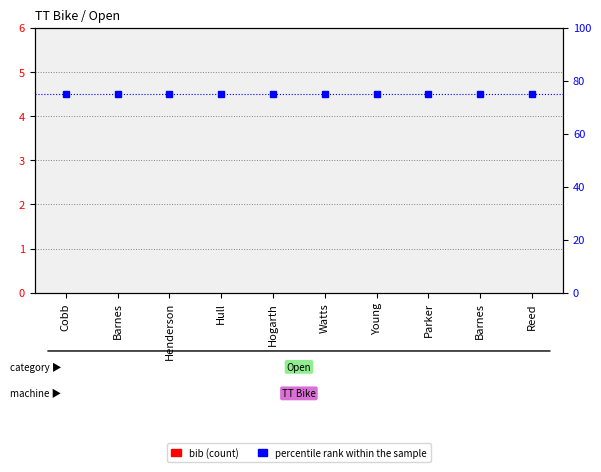

List the series in order of their peak value, lowest first.

bib (count), percentile rank within sample